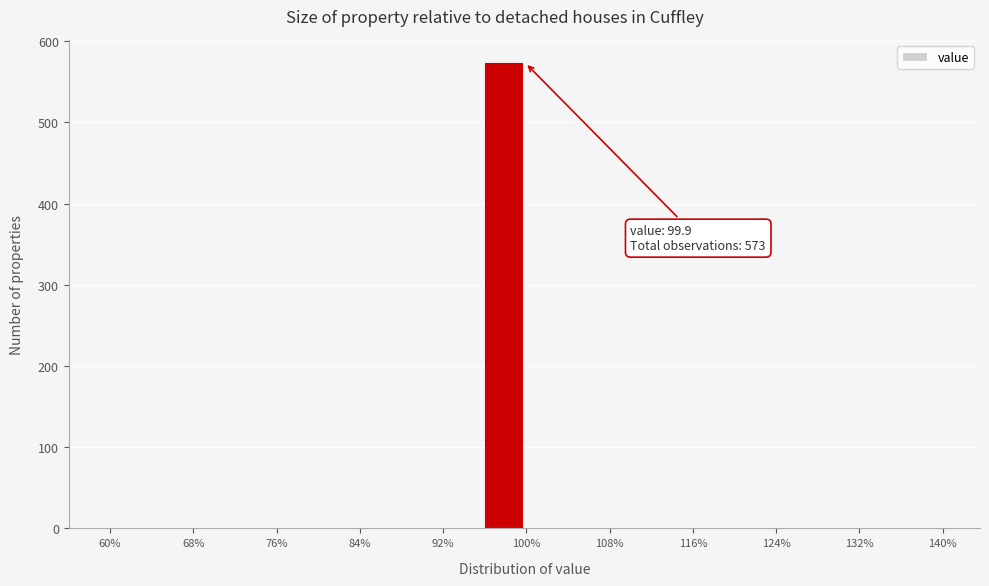

Which range on the x-axis has the tallest bar?

96 to 100